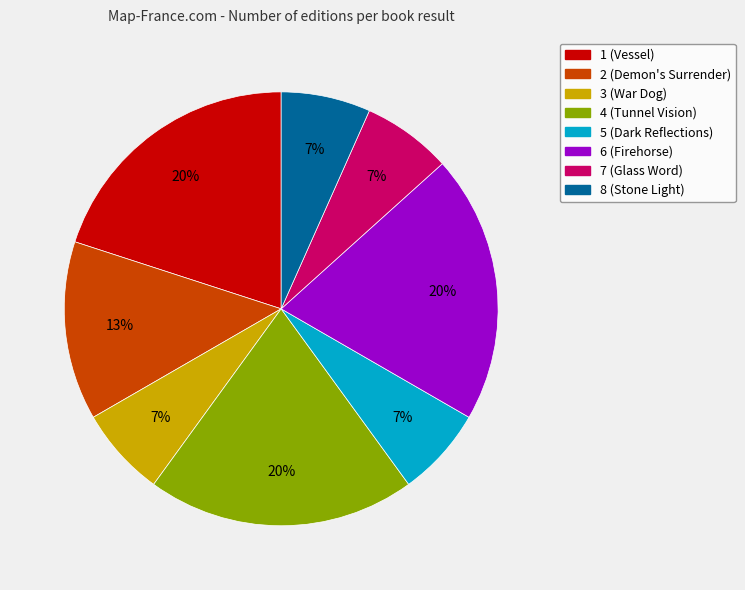

Does any single category account for the majority?

No